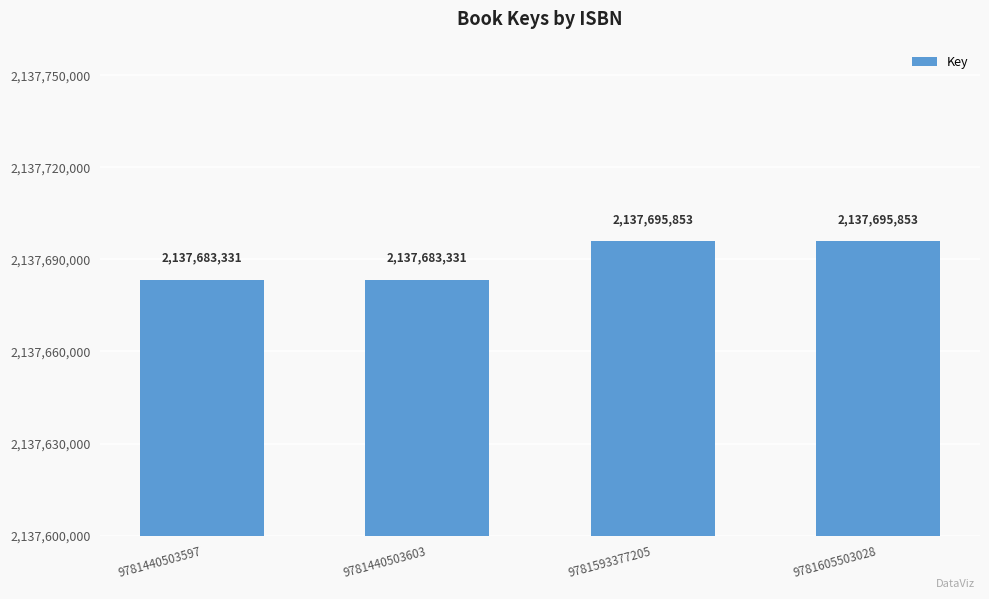

The value at 9781605503028 is 3300545777. True or false?

False